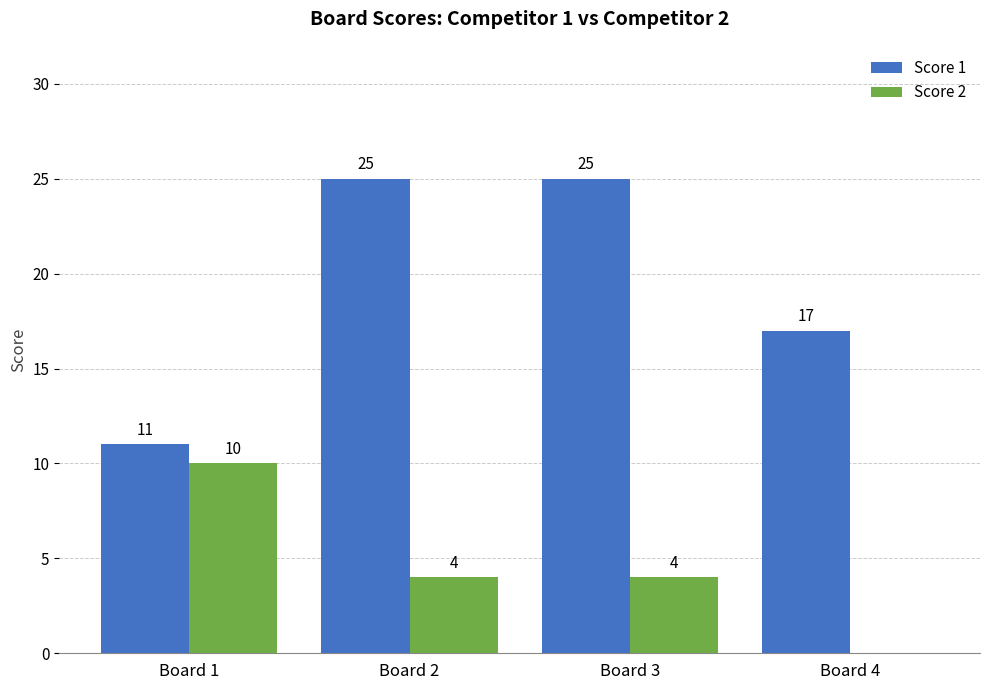

What is the highest value of the Score 1 series?

25